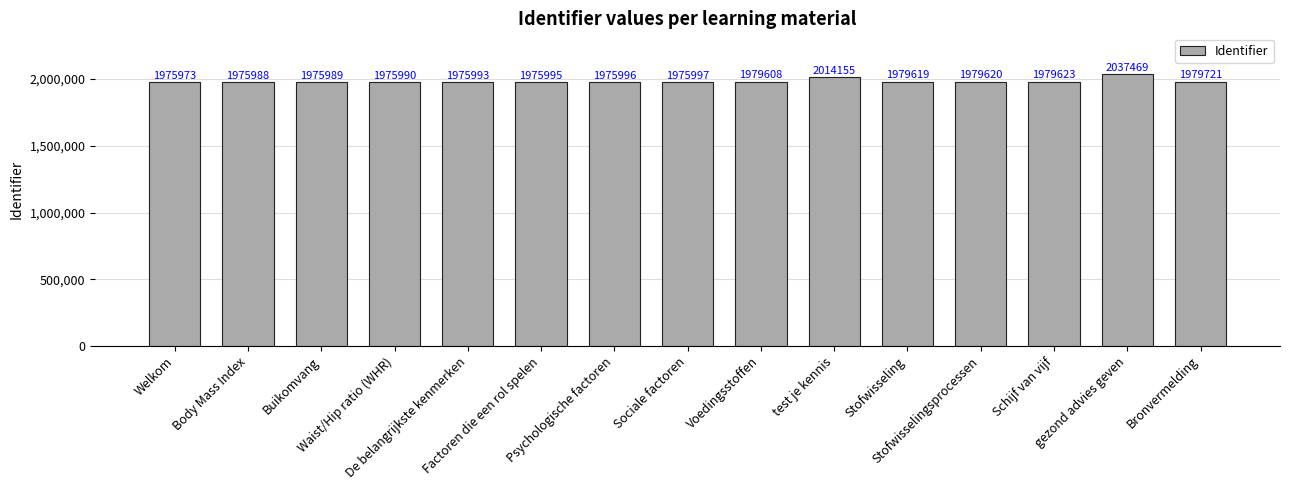

What is the difference between the maximum and minimum values?

61496